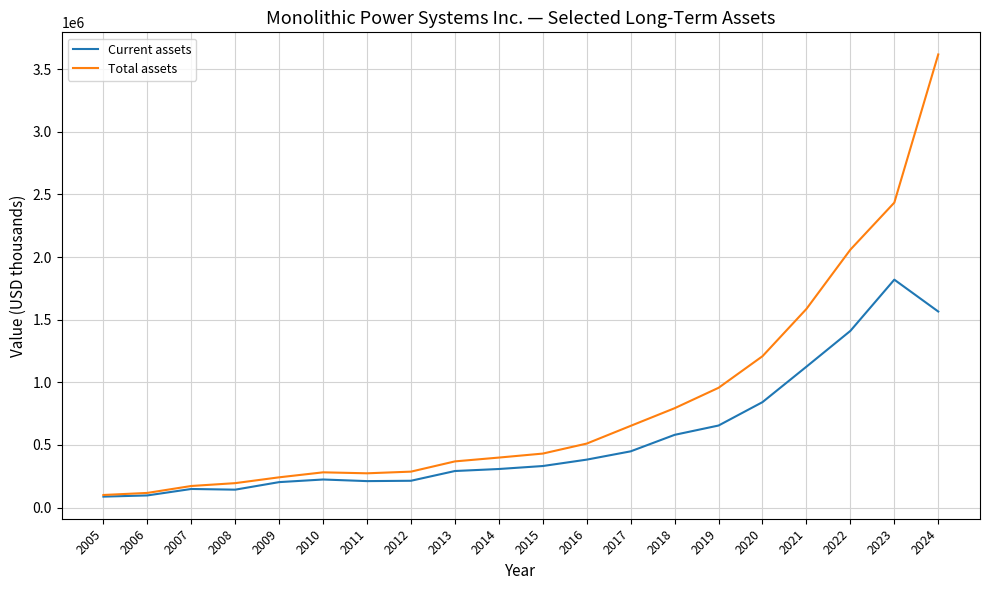

Which series has the widest spread of values?

Total assets